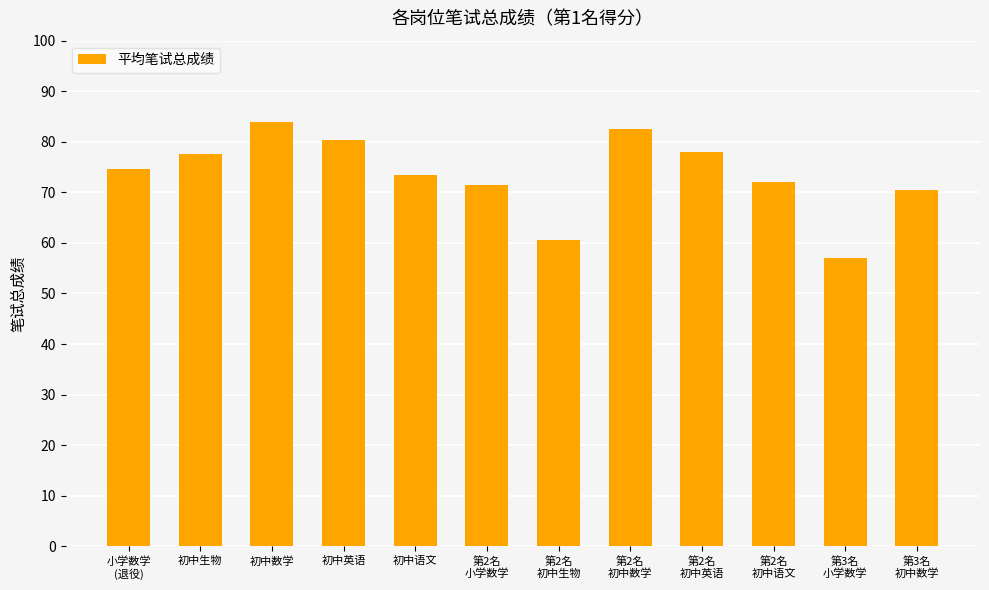

True or false: the data shows 138.9 at 初中英语.

False